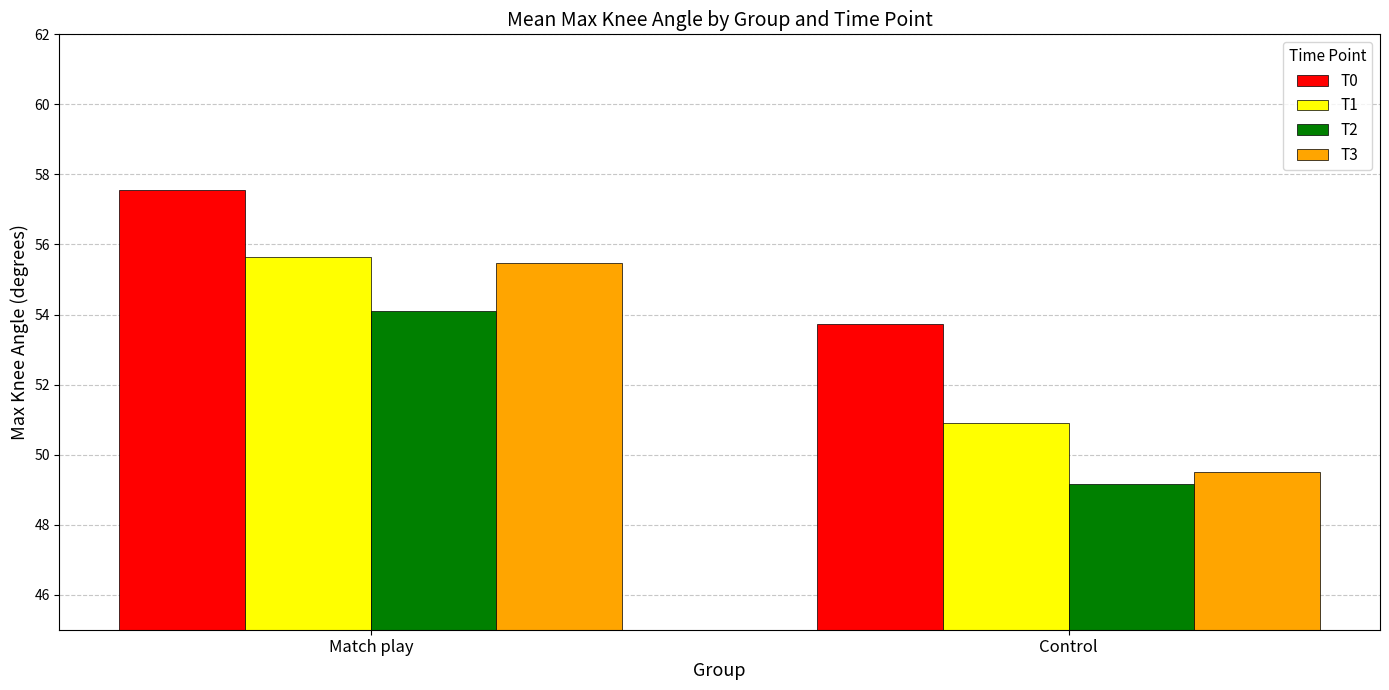

What is the label of the 2nd bar from the left?

Control